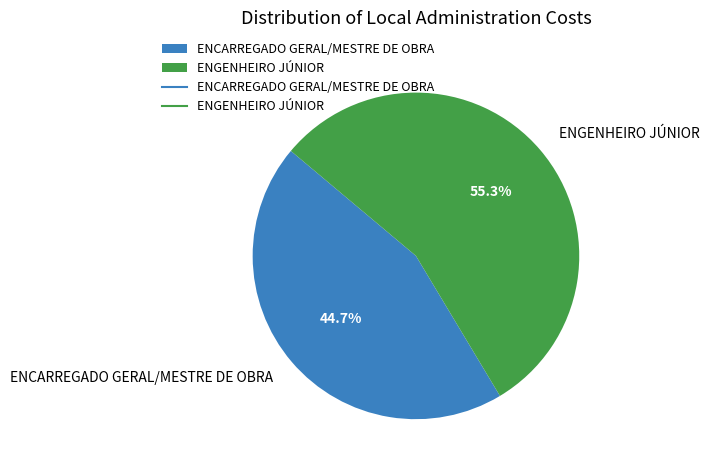

True or false: ENGENHEIRO JÚNIOR accounts for 55% of the total.

True